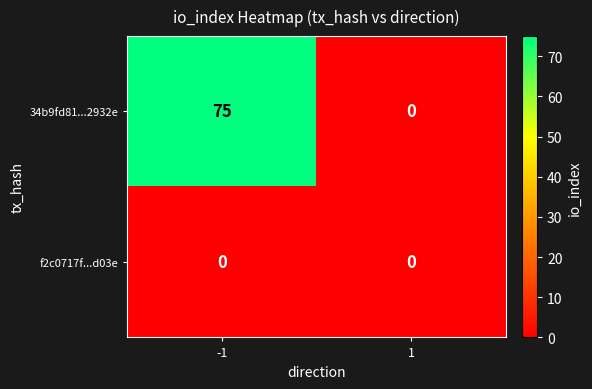

The 34b9fd81...2932e series shows 75 at -1. True or false?

True